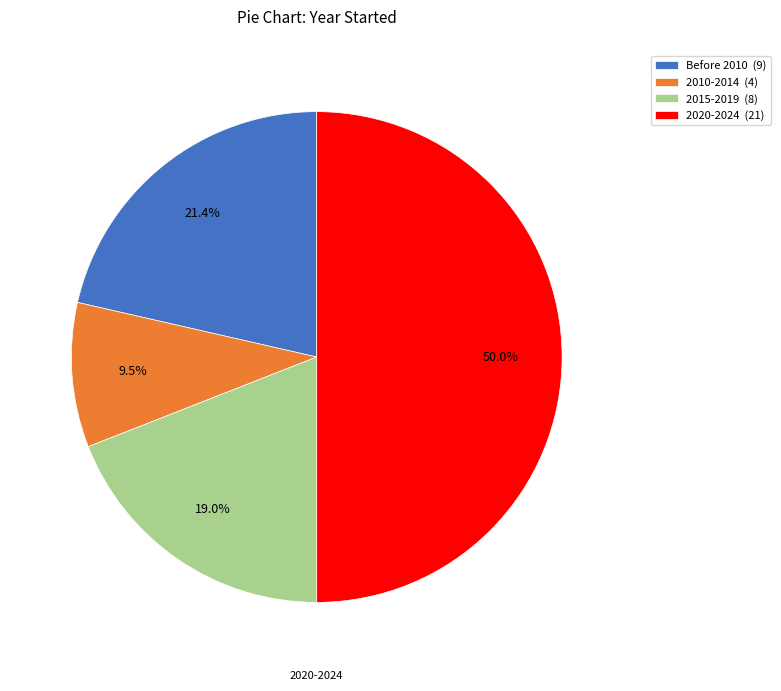

Does 2010-2014 (4) account for over 50% of the chart?

No